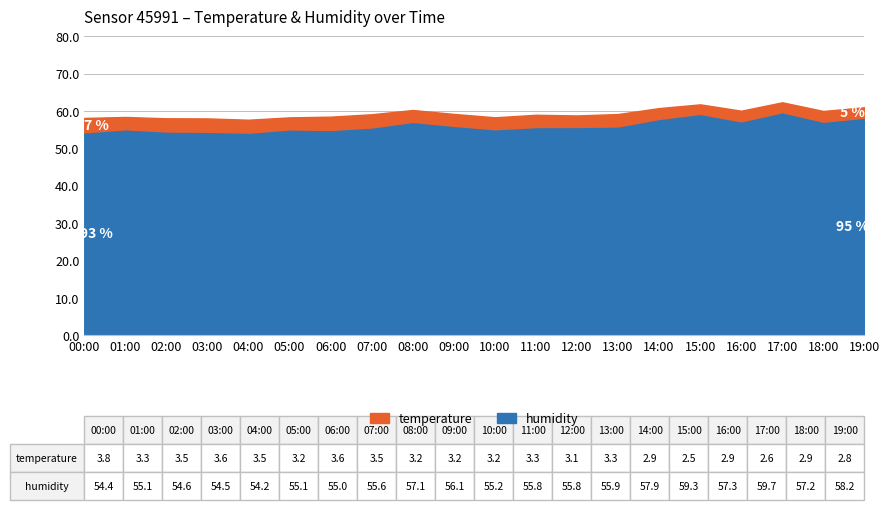

At which category does the data reach its first local valley?

04:00